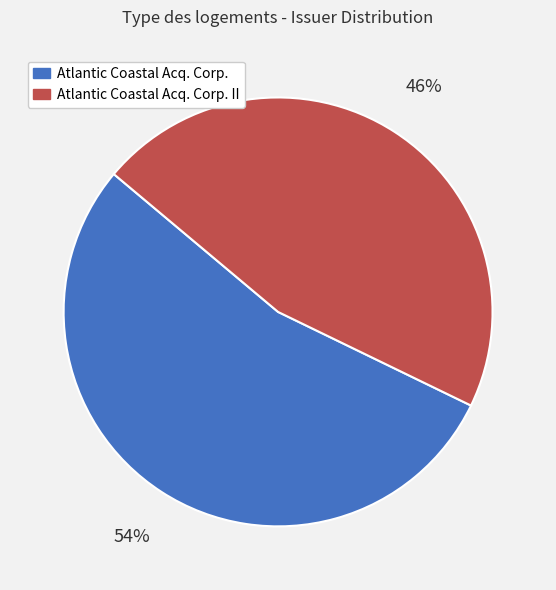

Is there a majority slice in this chart?

Yes